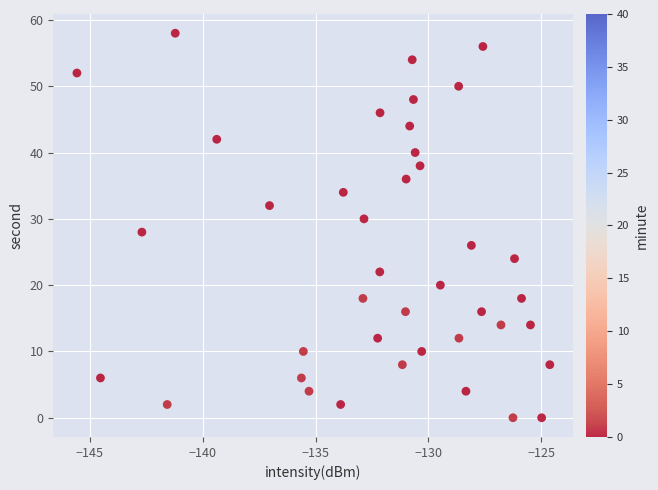

What is the range of Y values (max minus min)?

58